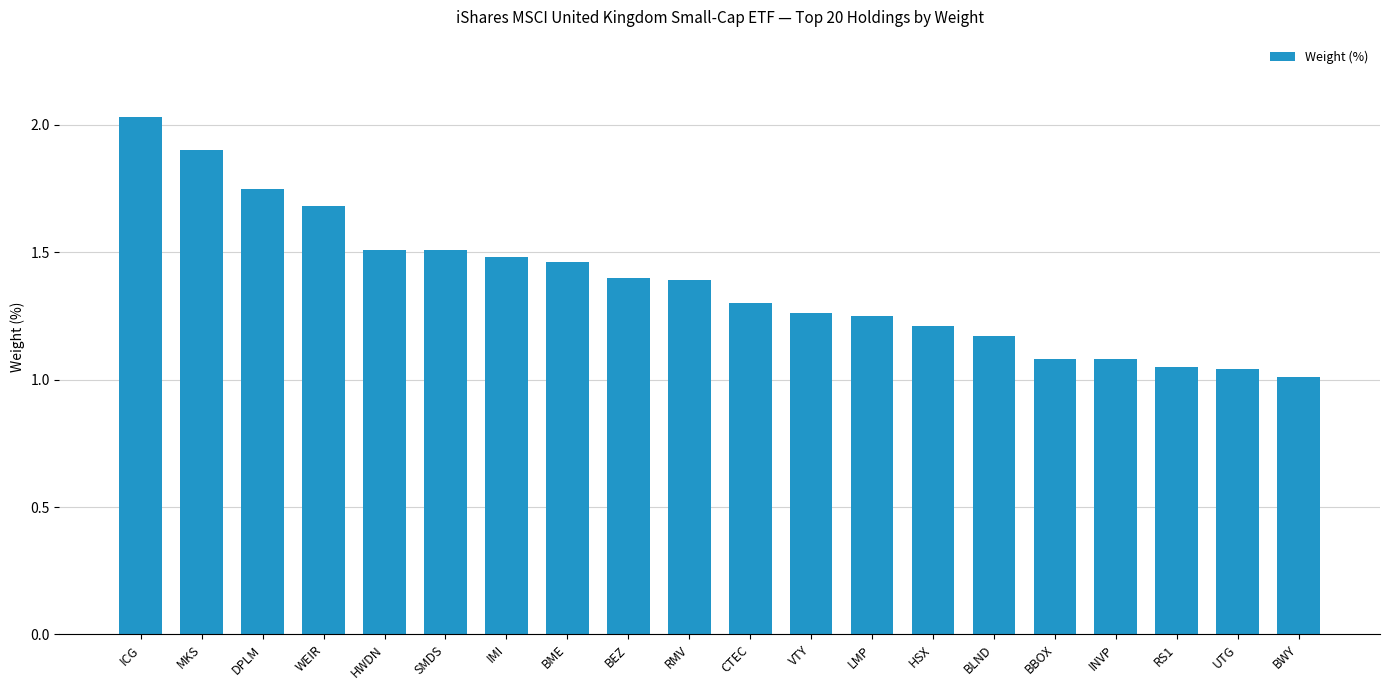

Between BBOX and BLND, which is larger?

BLND